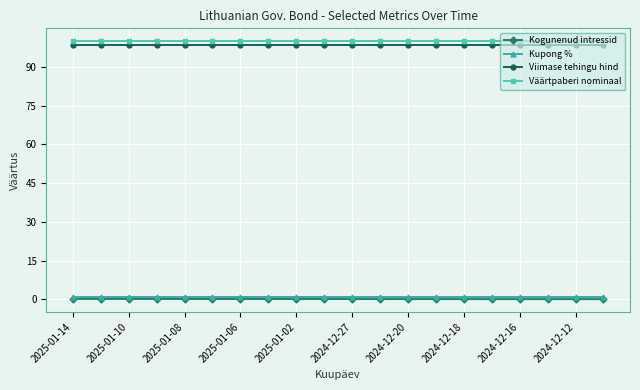

True or false: Väärtpaberi nominaal and Kogunenud intressid intersect in this chart.

False